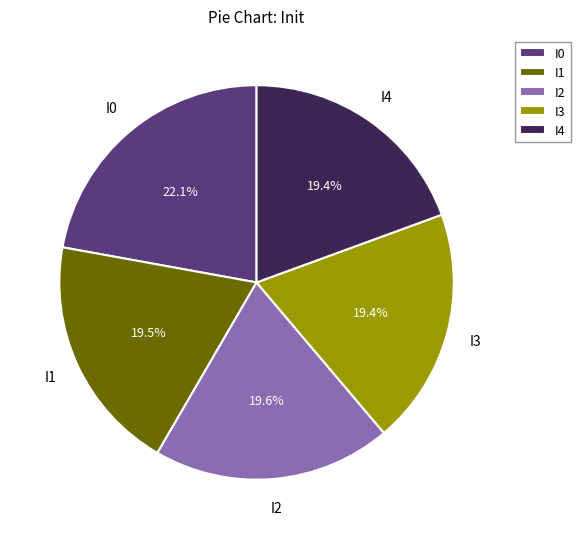

What is the largest slice in the pie chart?

I0